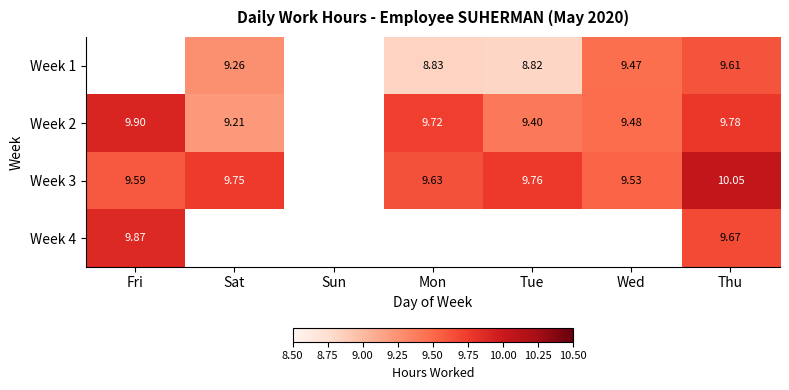

The value of Week 2 at Tue is 9.4. True or false?

True